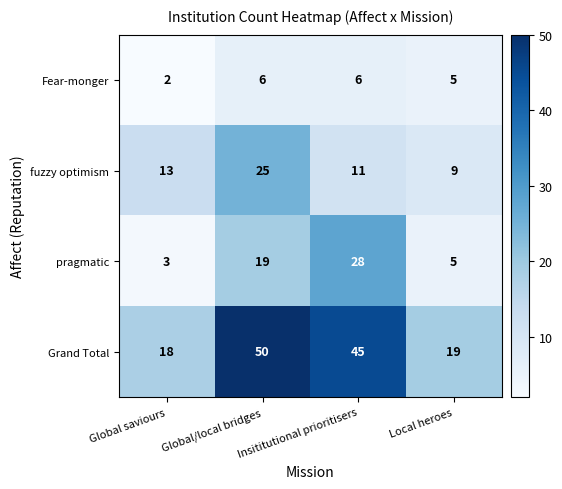

The fuzzy optimism series shows 14 at Local heroes. True or false?

False